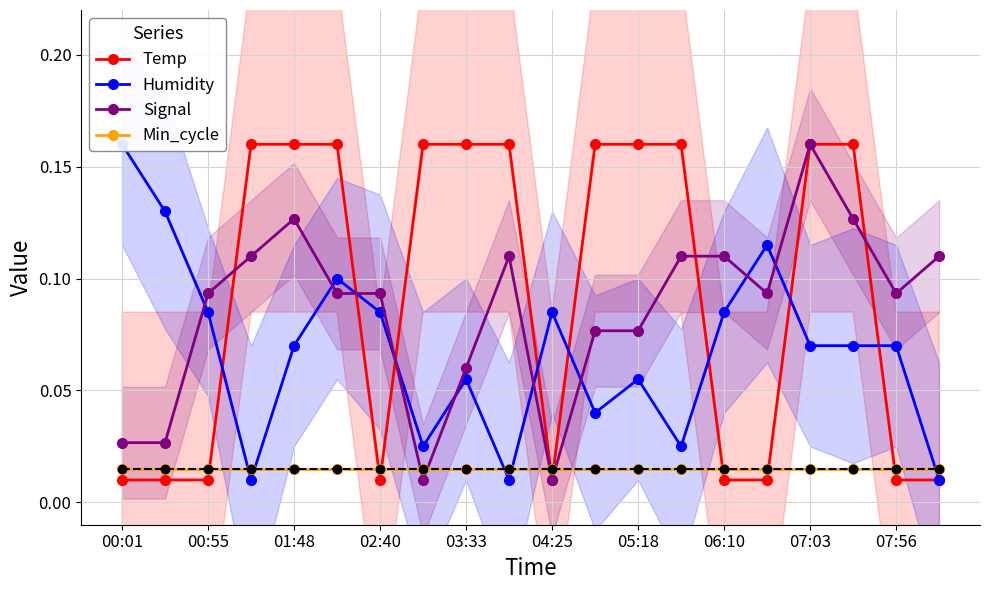

What is the value of the Signal point at the 15th from the left?

0.1